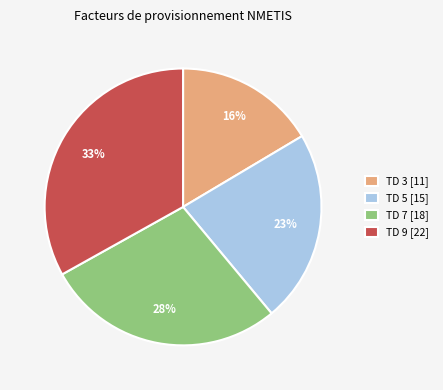

True or false: TD 3 [11] accounts for 29% of the total.

False